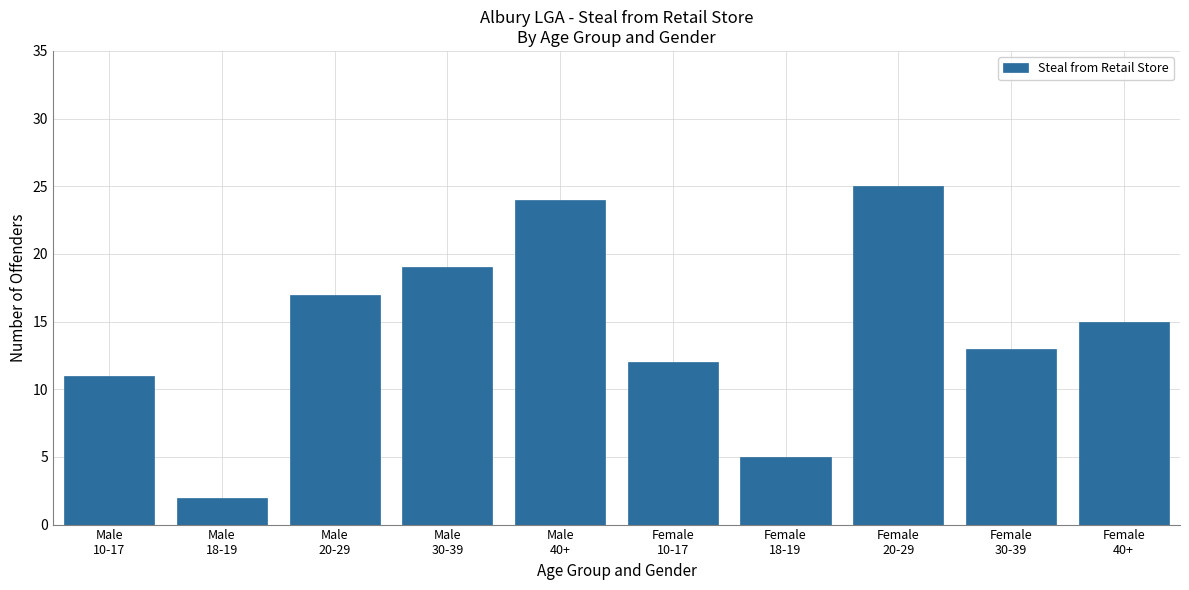

Reading left to right, list all the values displayed in this chart.

11	2	17	19	24	12	5	25	13	15